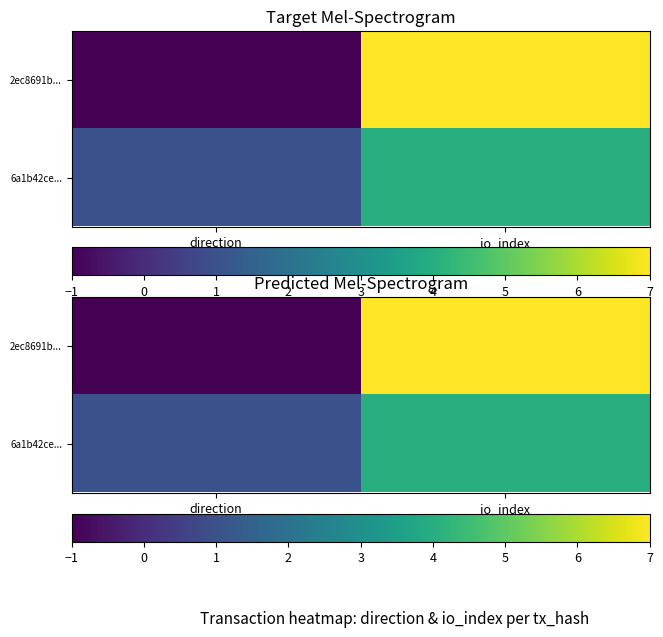

At direction, list the series in order from smallest to largest.

2ec8691b..., 6a1b42ce...